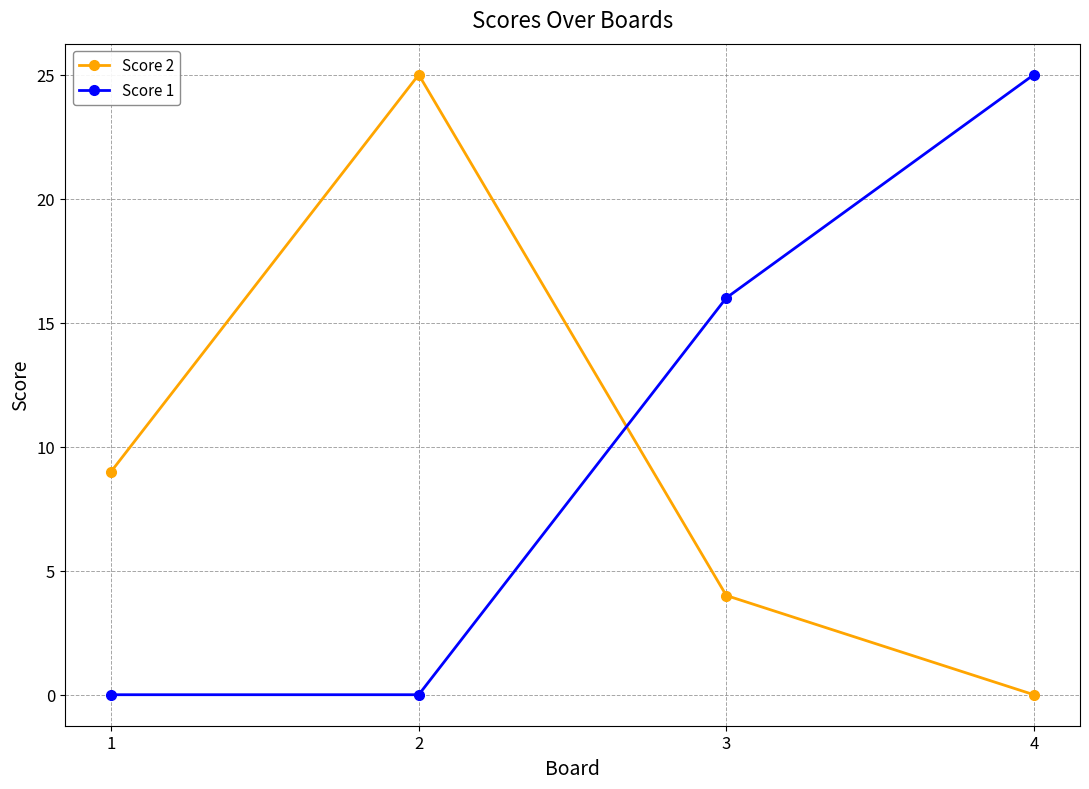

Is this an area chart (filled region under the line)?

No